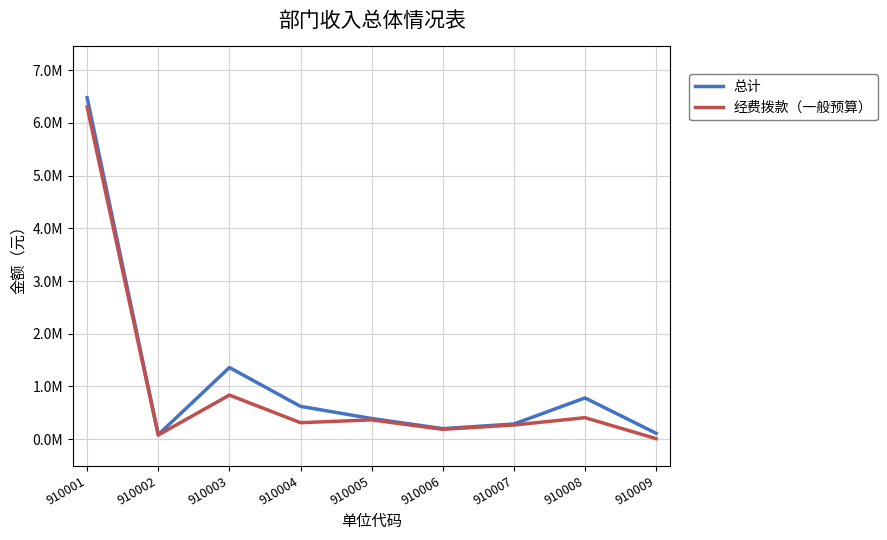

Does the chart display data point markers on the line(s)?

No